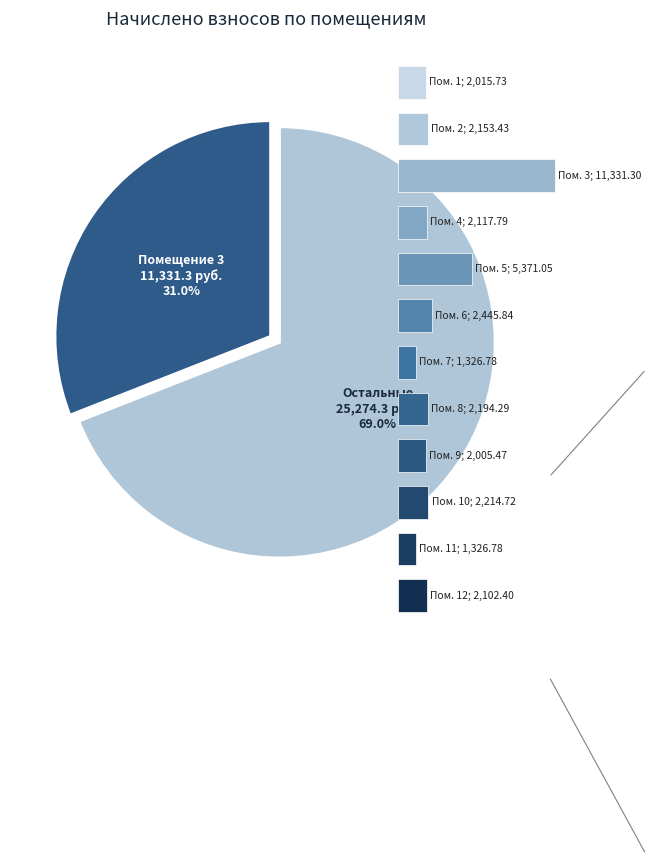

Does 11 account for over 50% of the chart?

No